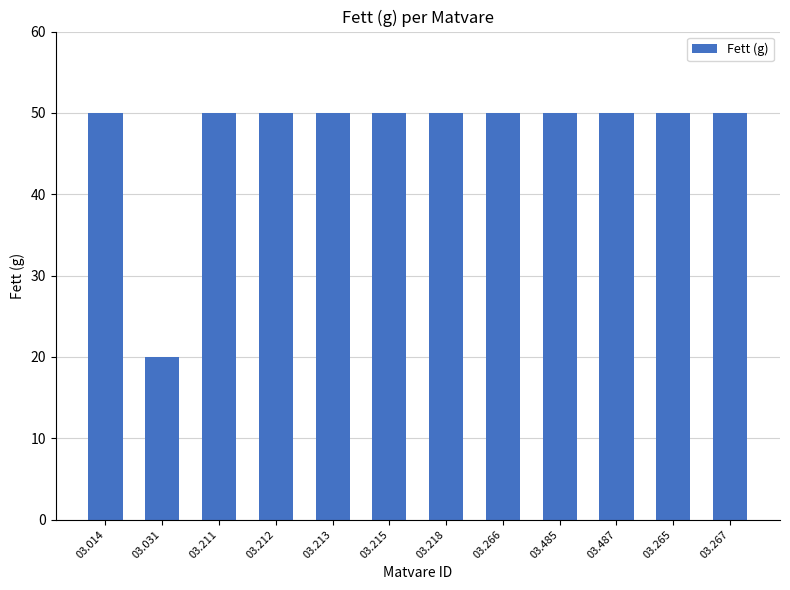

True or false: the data shows 50 at 03.213.

True